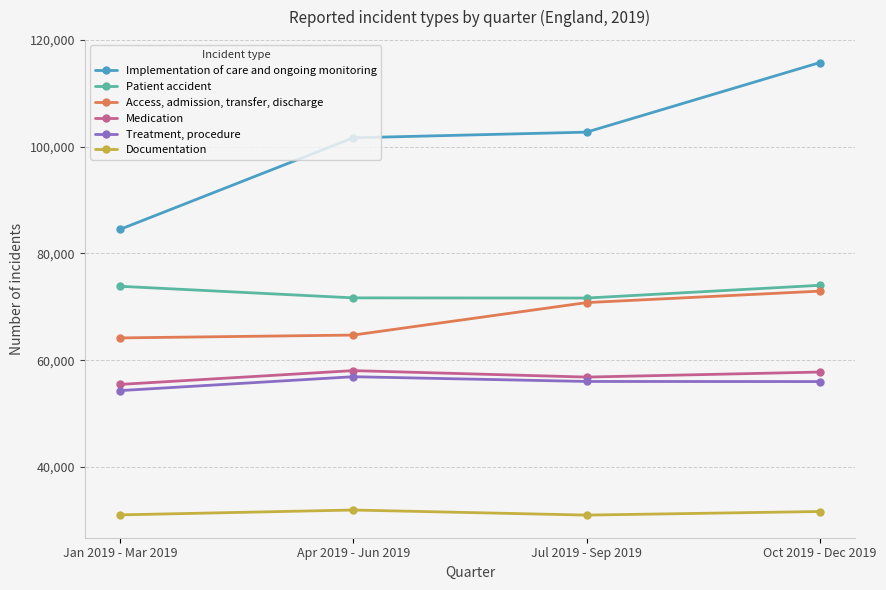

The Patient accident series shows 71642 at Jul 2019 - Sep 2019. True or false?

True